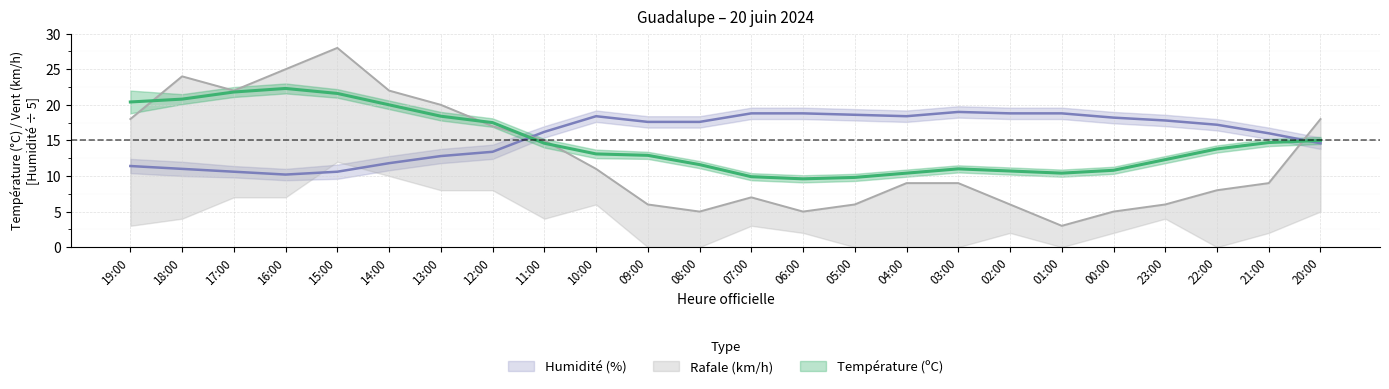

Reading right to left, list all the values displayed in this chart.

Température (ºC): 15.0	14.7	13.8	12.3	10.8	10.4	10.7	11.0	10.4	9.8	9.6	9.9	11.6	12.9	13.1	14.6	17.5	18.4	20.0	21.6	22.3	21.8	20.8	20.4
Humidité (%): 14.6	16.0	17.2	17.8	18.2	18.8	18.8	19.0	18.4	18.6	18.8	18.8	17.6	17.6	18.4	16.2	13.4	12.8	11.8	10.6	10.2	10.6	11.0	11.4
Rafale (km/h): 18.0	9.0	8.0	6.0	5.0	3.0	6.0	9.0	9.0	6.0	5.0	7.0	5.0	6.0	11.0	15.0	17.0	20.0	22.0	28.0	25.0	22.0	24.0	18.0